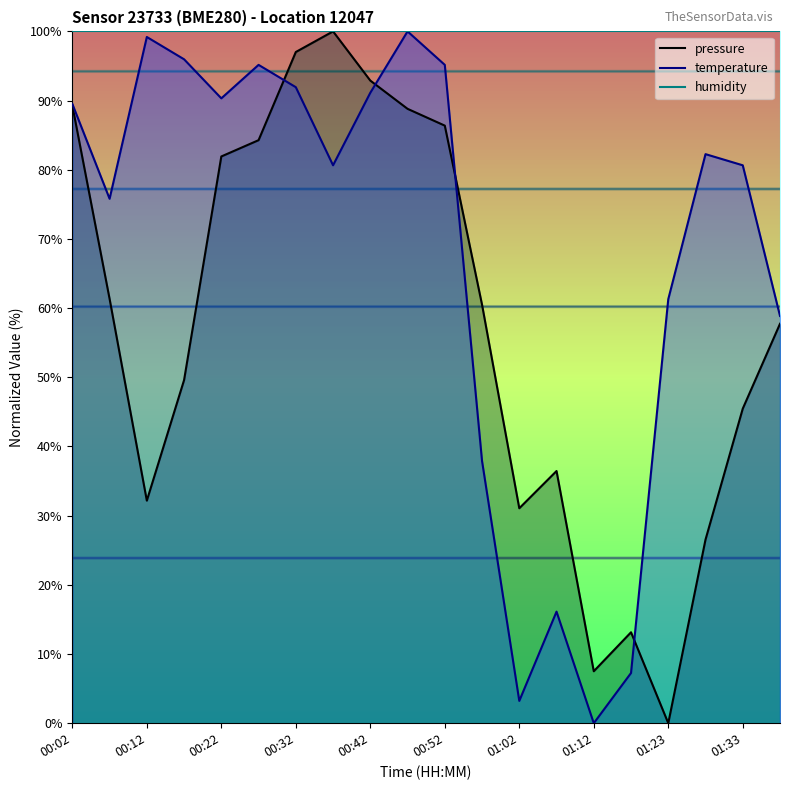

Where do temperature and pressure first cross each other?

00:27 and 00:32